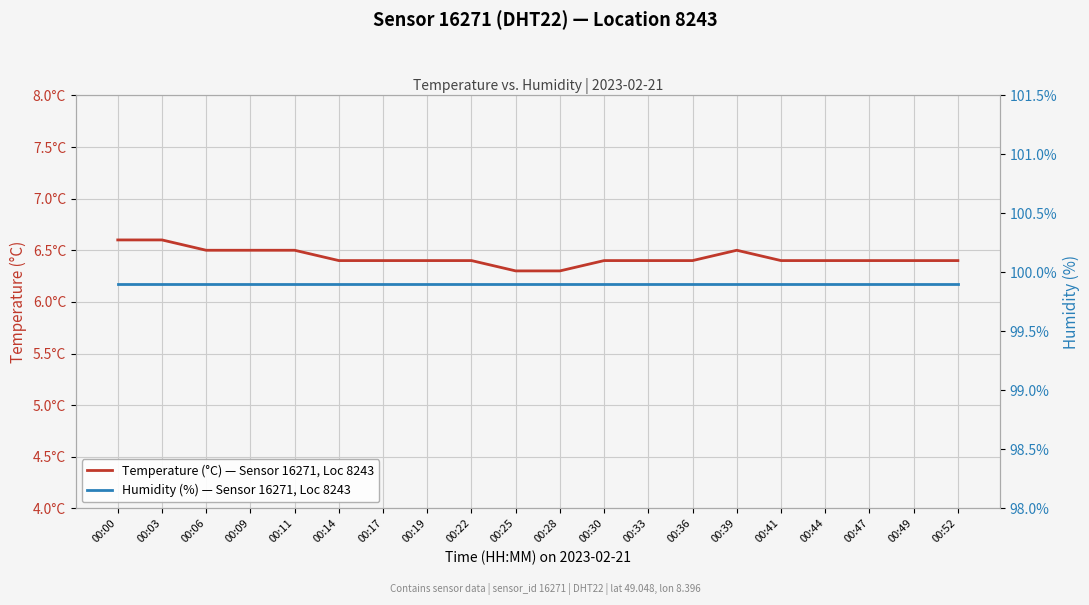

Reading right to left, extract all data points from this chart.

Temperature (°C) — Sensor 16271, Loc 8243: 00:52=6.4	00:49=6.4	00:47=6.4	00:44=6.4	00:41=6.4	00:39=6.5	00:36=6.4	00:33=6.4	00:30=6.4	00:28=6.3	00:25=6.3	00:22=6.4	00:19=6.4	00:17=6.4	00:14=6.4	00:11=6.5	00:09=6.5	00:06=6.5	00:03=6.6	00:00=6.6
Humidity (%) — Sensor 16271, Loc 8243: 00:52=99.9	00:49=99.9	00:47=99.9	00:44=99.9	00:41=99.9	00:39=99.9	00:36=99.9	00:33=99.9	00:30=99.9	00:28=99.9	00:25=99.9	00:22=99.9	00:19=99.9	00:17=99.9	00:14=99.9	00:11=99.9	00:09=99.9	00:06=99.9	00:03=99.9	00:00=99.9